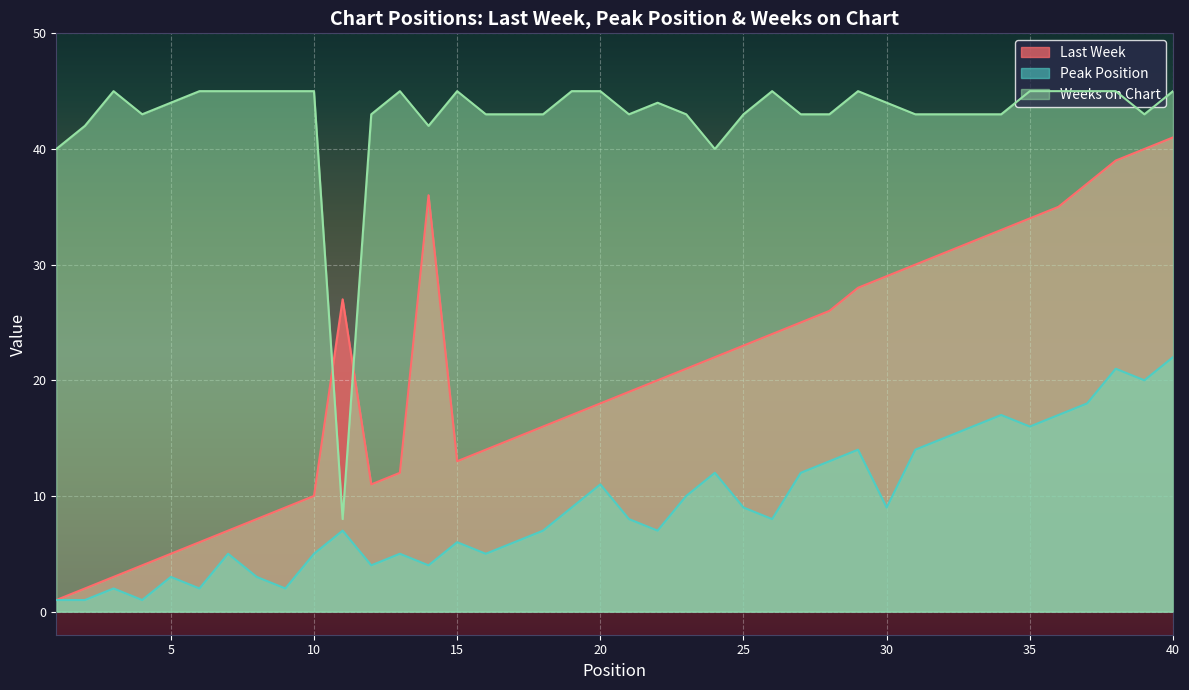

True or false: Peak Position and Last Week intersect in this chart.

False